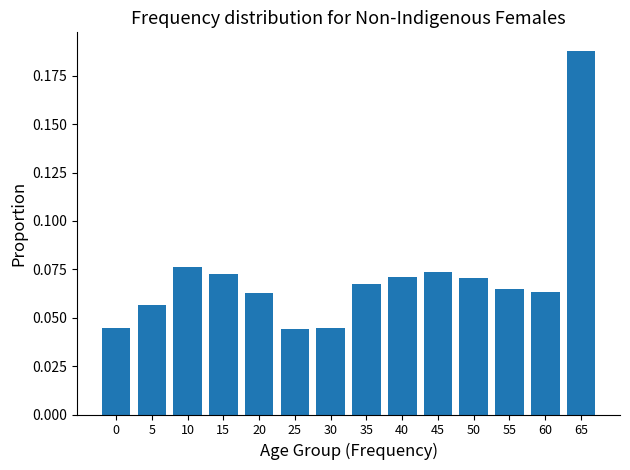

Which label corresponds to the largest value in the chart?

65